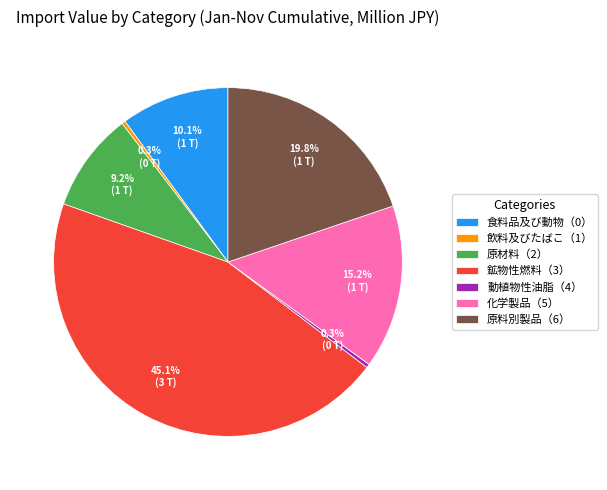

What percentage is the 食料品及び動物（0） slice, to the nearest percent?

10%